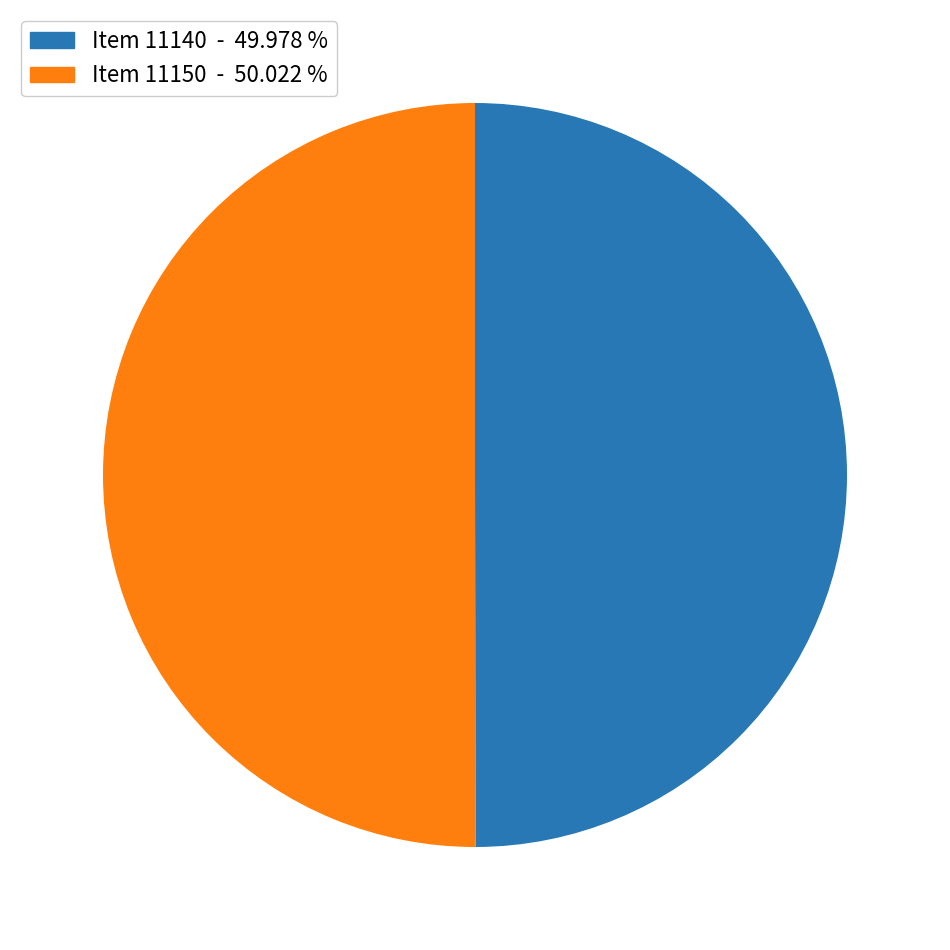

Is the sum of Item 11140 - 49.978 % and Item 11150 - 50.022 % greater than half?

Yes